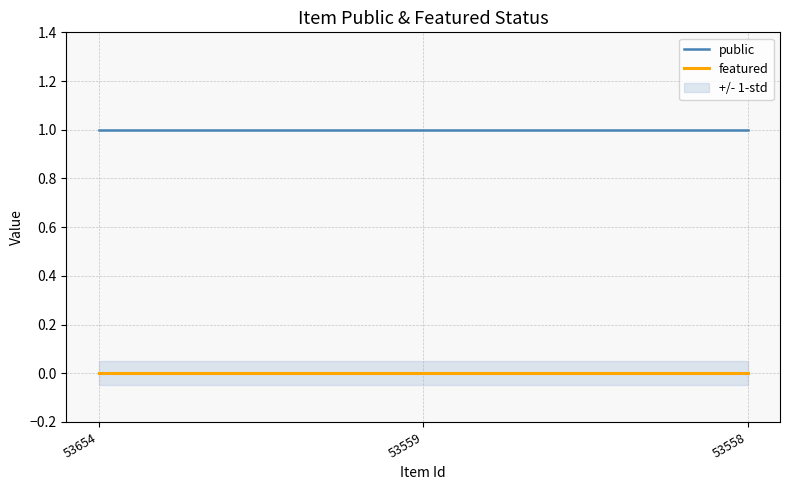

What is the total value across all series at 53654?

1